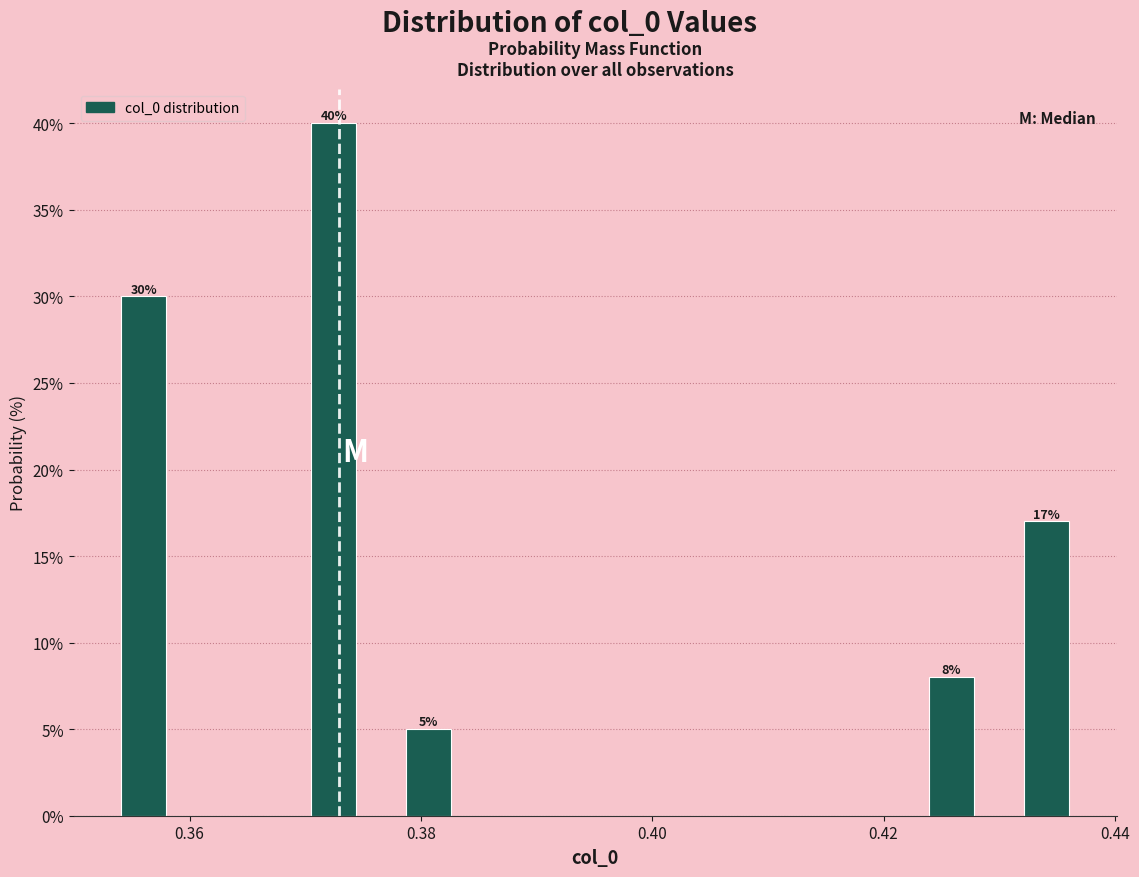

Read against the x-axis, roughly where is the centre of the tallest bar?

0.372